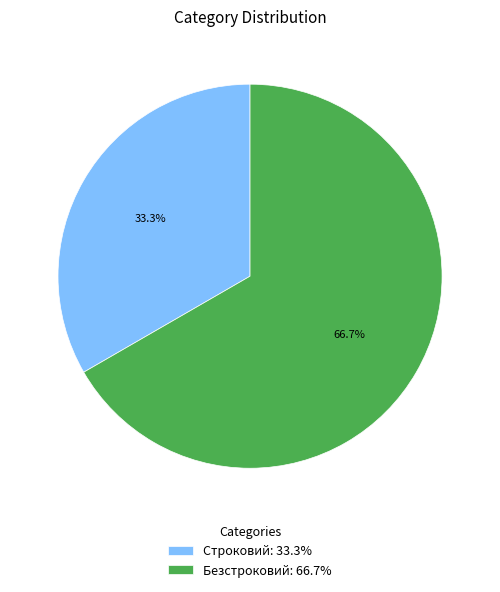

What percentage is the Строковий slice, to the nearest percent?

33%